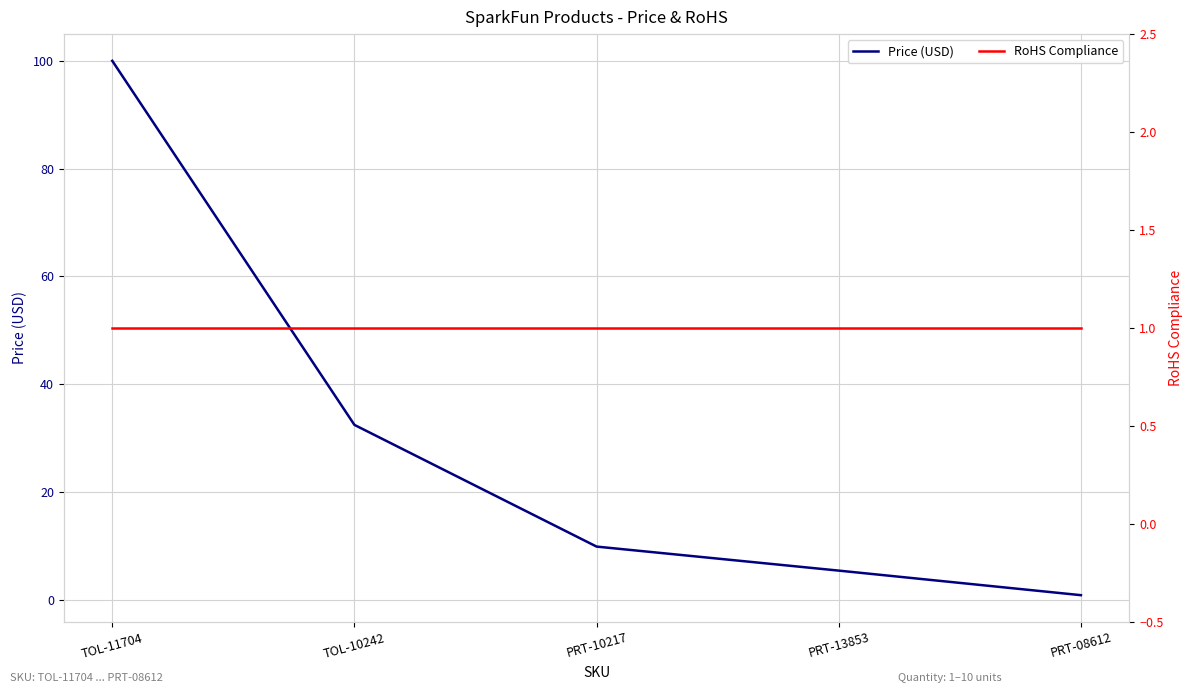

Between which two adjacent categories do Price (USD) and RoHS Compliance first intersect?

PRT-13853 and PRT-08612